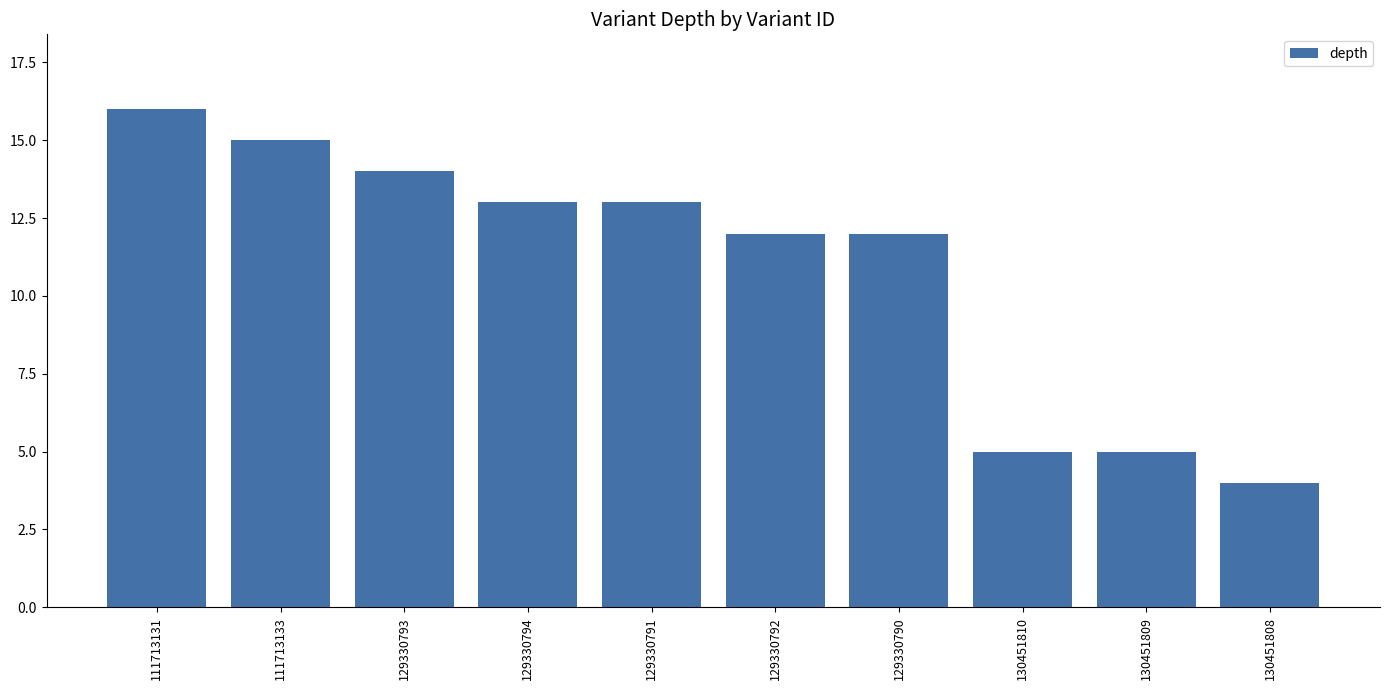

Does the chart contain stacked bars?

No